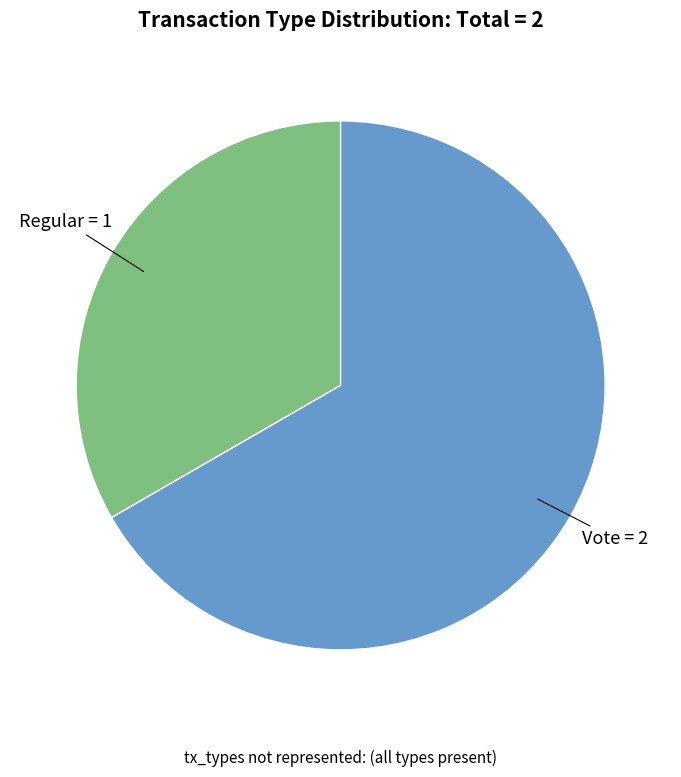

Is there a majority slice in this chart?

Yes